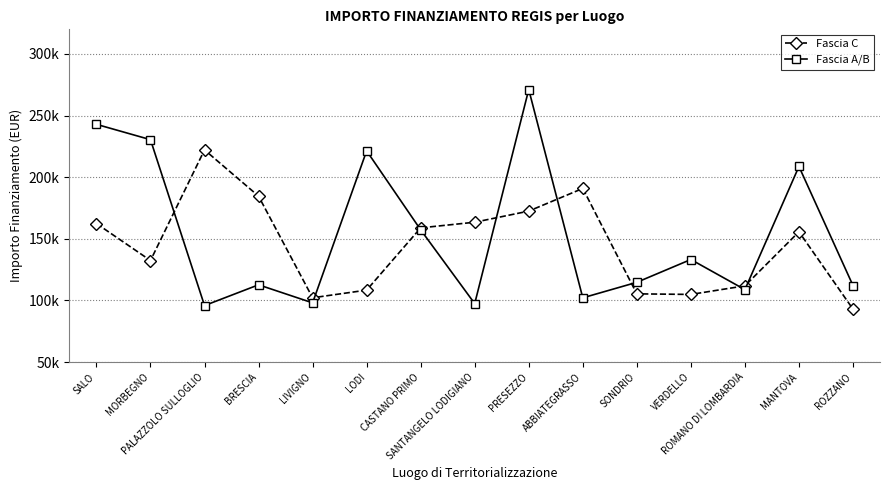

At BRESCIA, list the series in order from largest to smallest.

Fascia C, Fascia A/B